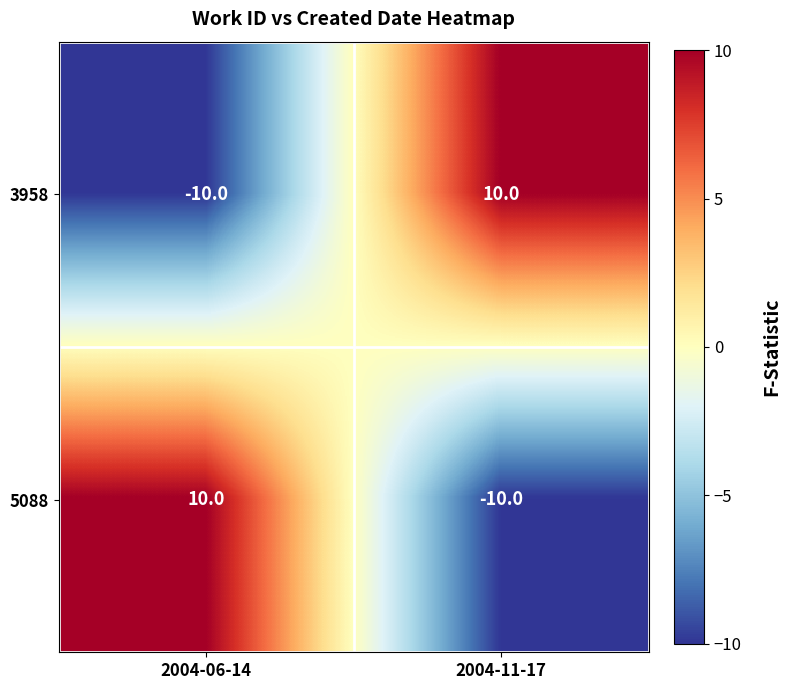

How many categories are shown in the chart?

2